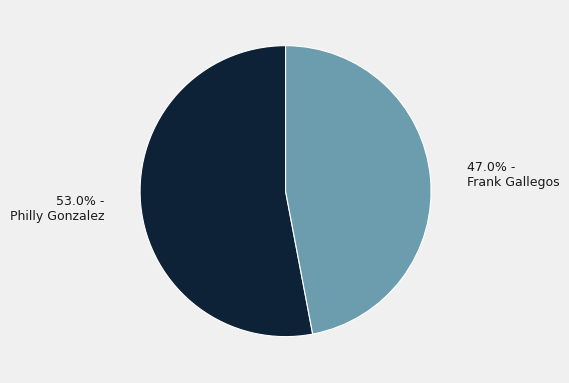

Does any single category account for the majority?

Yes